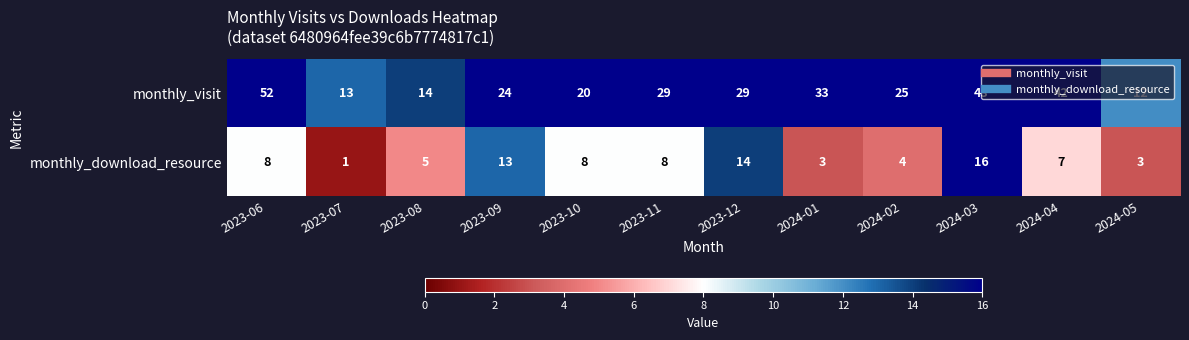

What is the difference between the maximum and minimum values in the monthly_visit series?

40